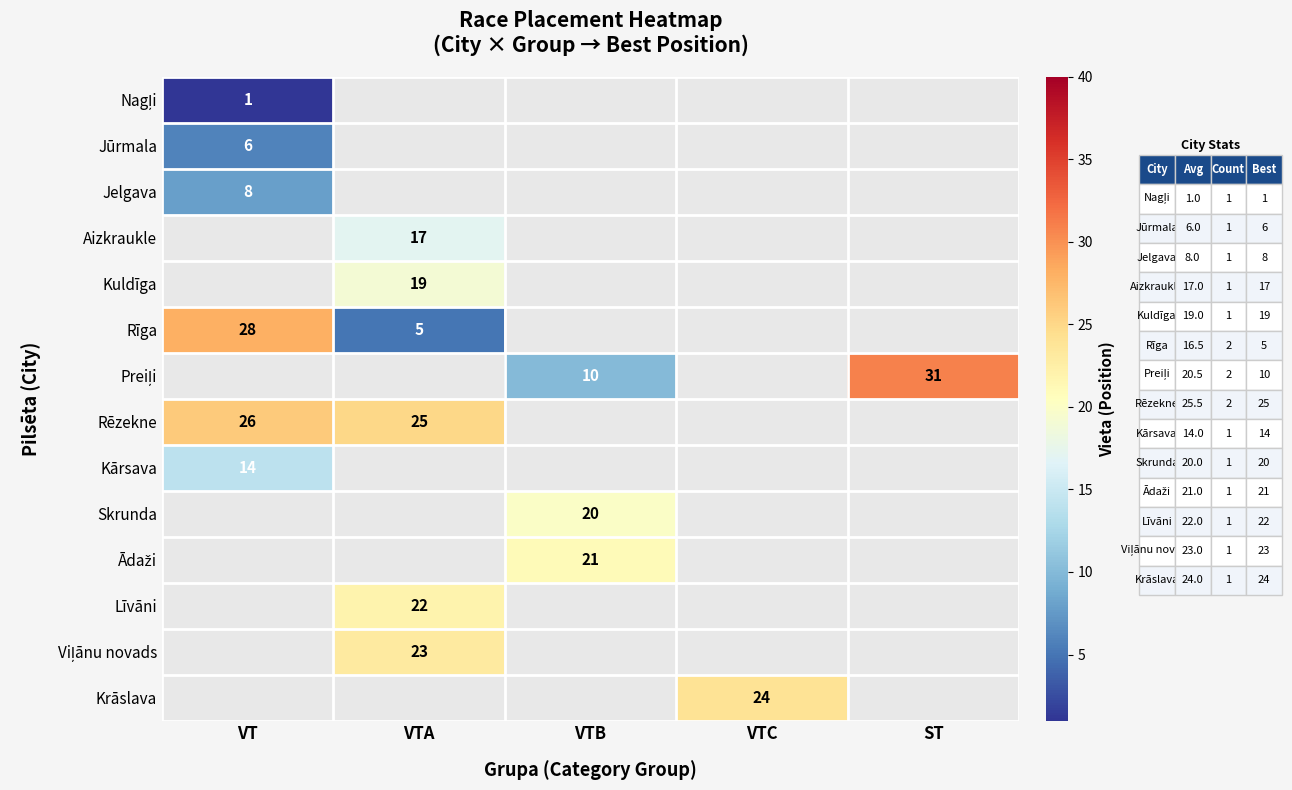

At how many categories does at least one series exceed 2?

5